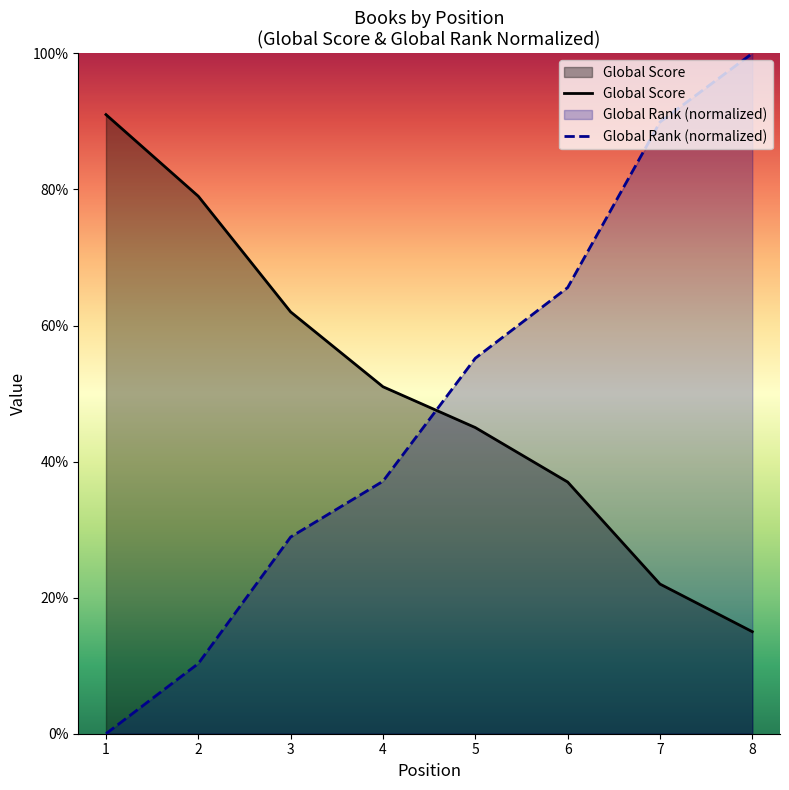

What is the difference between the Global Score values at 4 and 8?

36.0